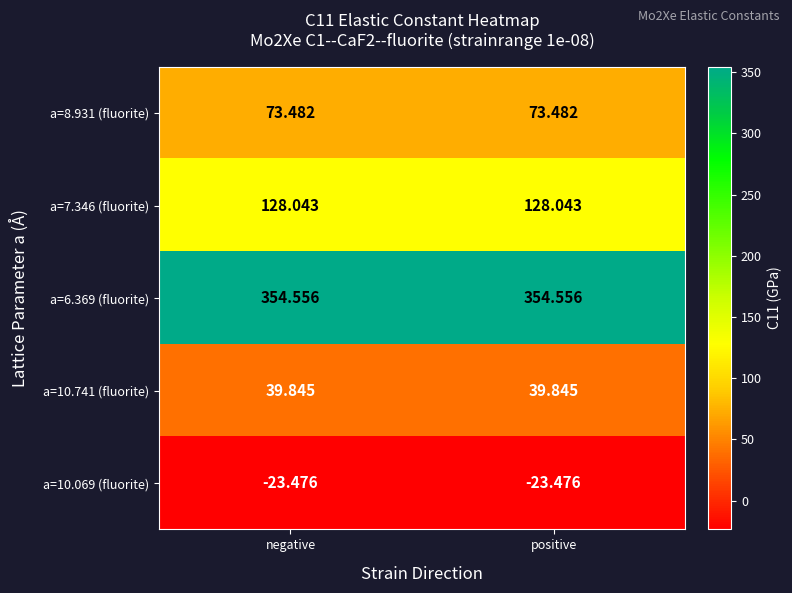

Is the value of a=10.741 (fluorite) at negative greater than the value of a=8.931 (fluorite) at positive?

No